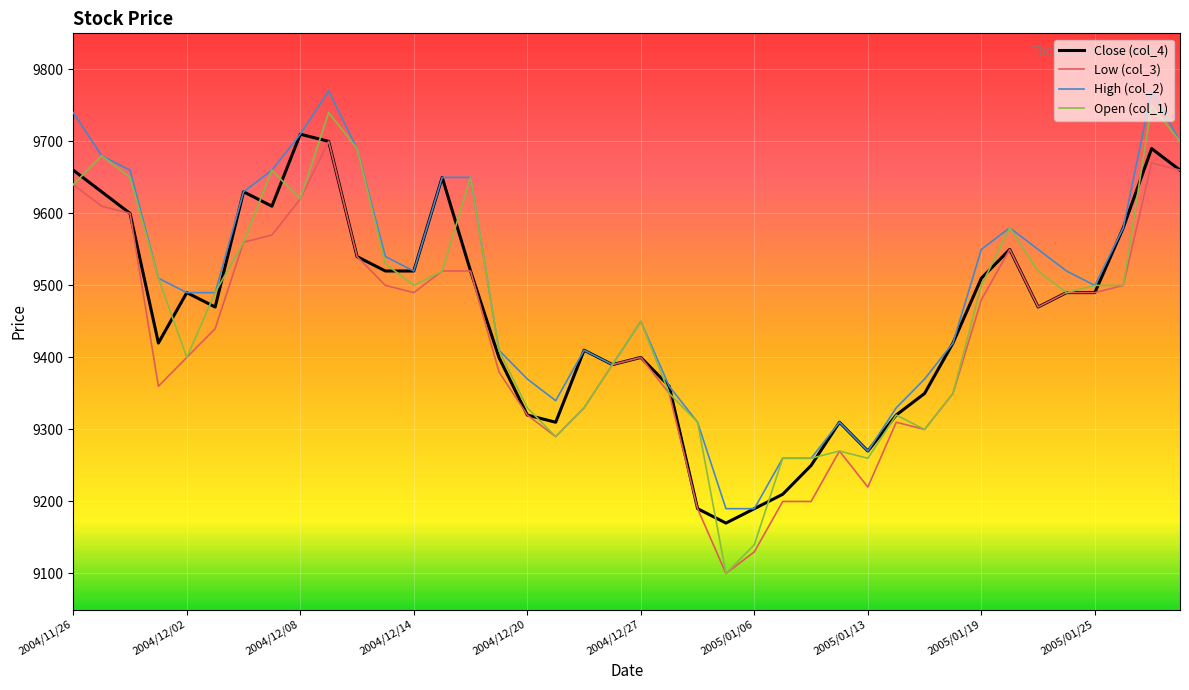

What is the maximum value for Open (col_1)?

9750